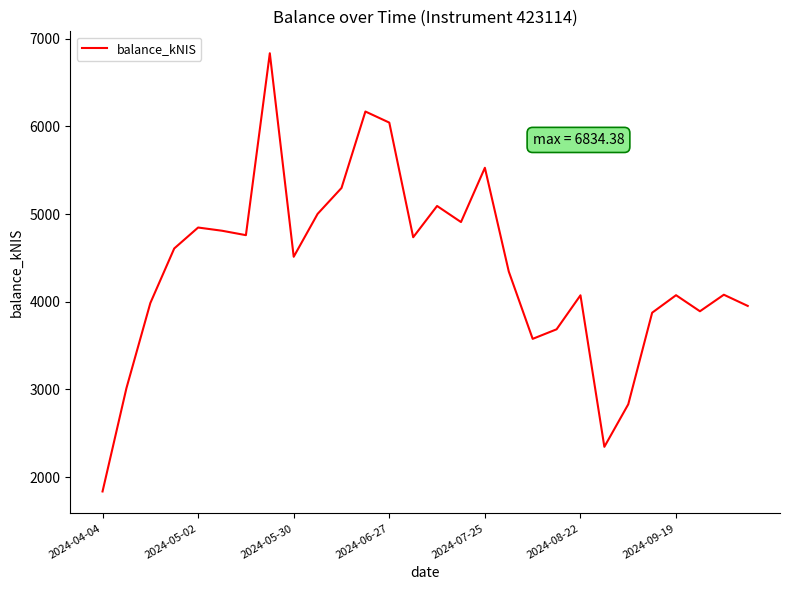

True or false: there are more than 0 points higher than both neighbors.

True